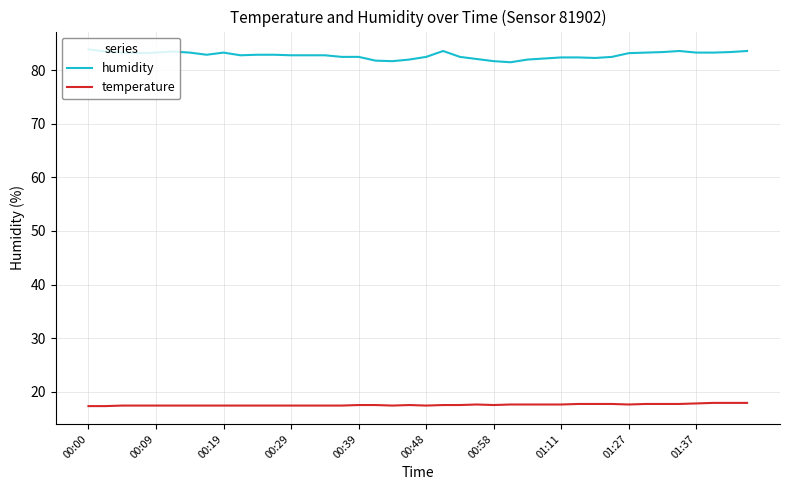

Which series has the largest total across all categories?

humidity